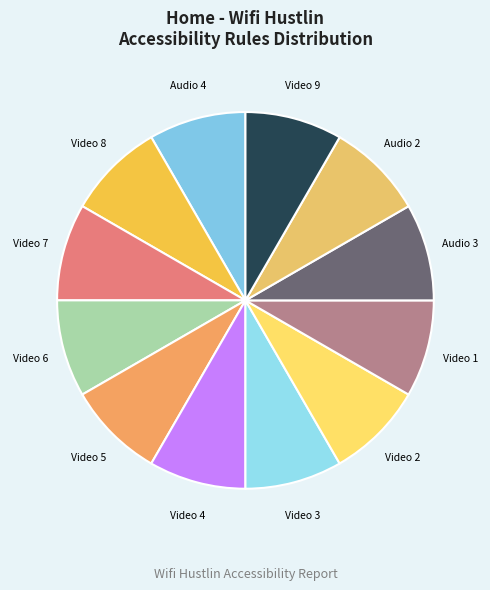

Combined, do Video 8 and Video 1 account for over 50%?

No